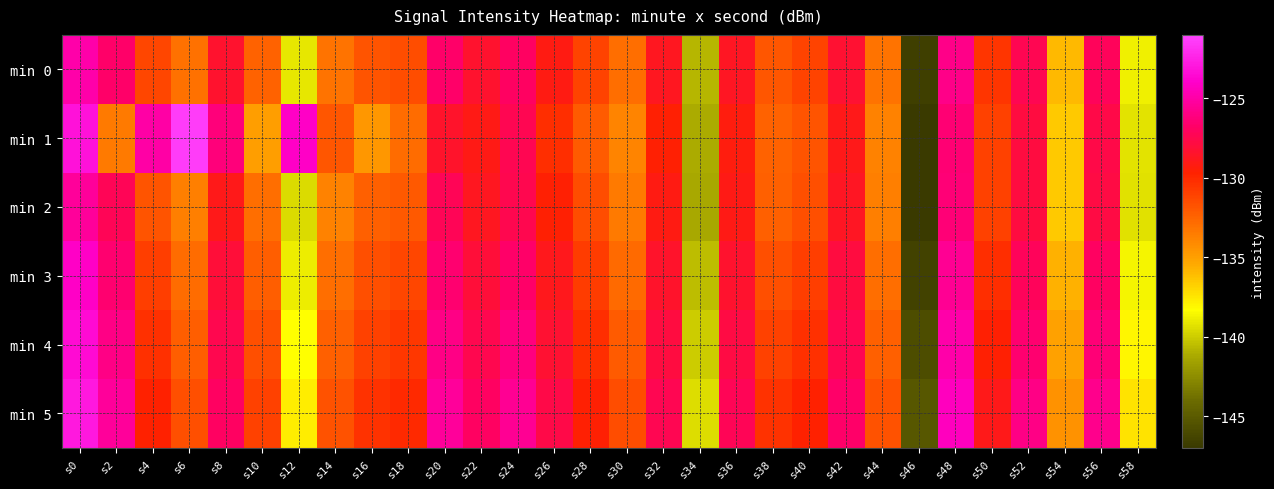

How many distinct data groups are displayed?

6